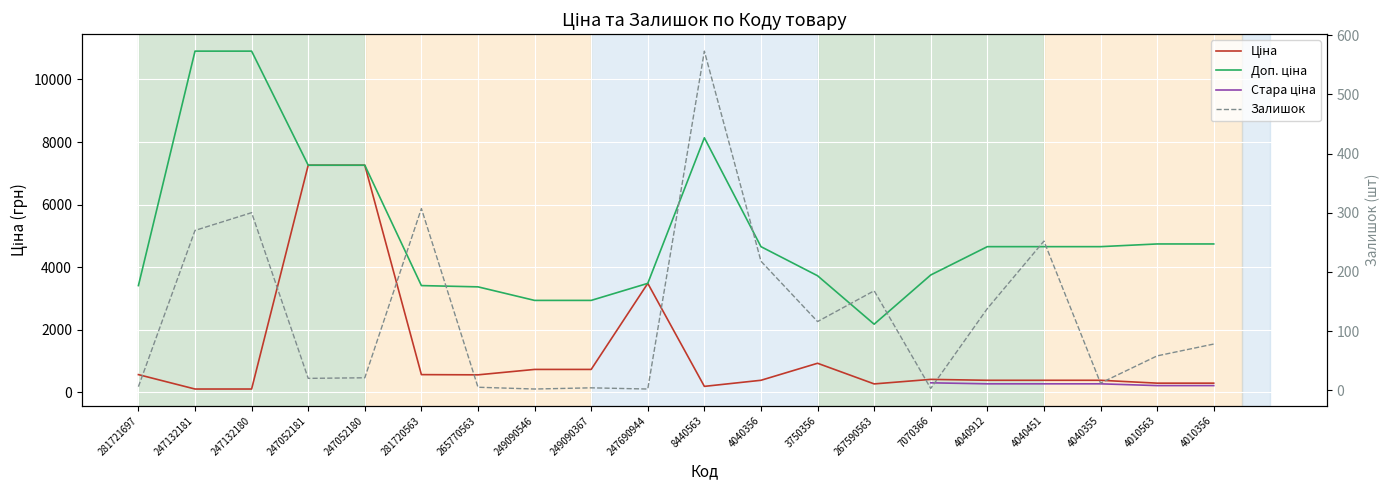

Which series has the largest total across all categories?

Доп. ціна